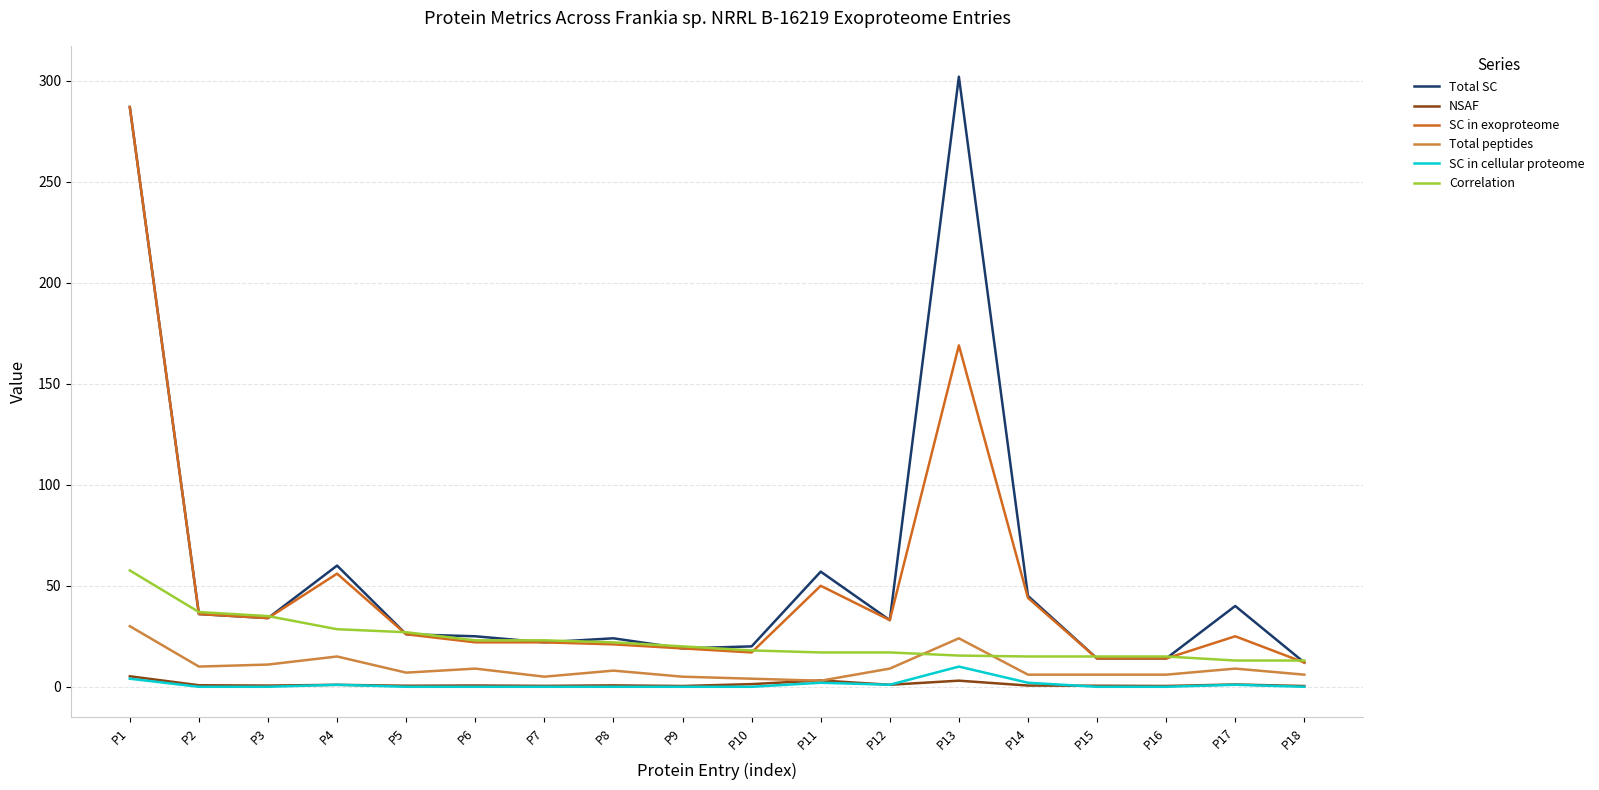

Read the NSAF value at P18.

0.4